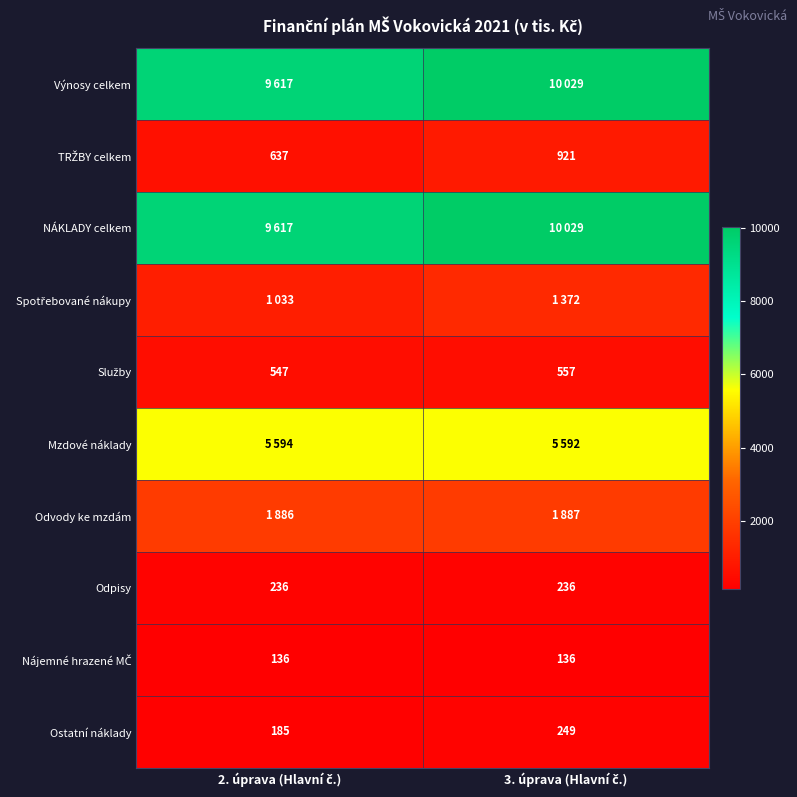

Between 2. úprava (Hlavní č.) and 3. úprava (Hlavní č.), which is larger?

3. úprava (Hlavní č.)